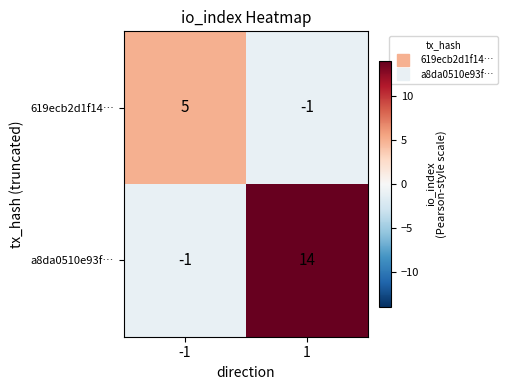

What is the sum of the a8da0510e93f… values at -1 and 1?

13